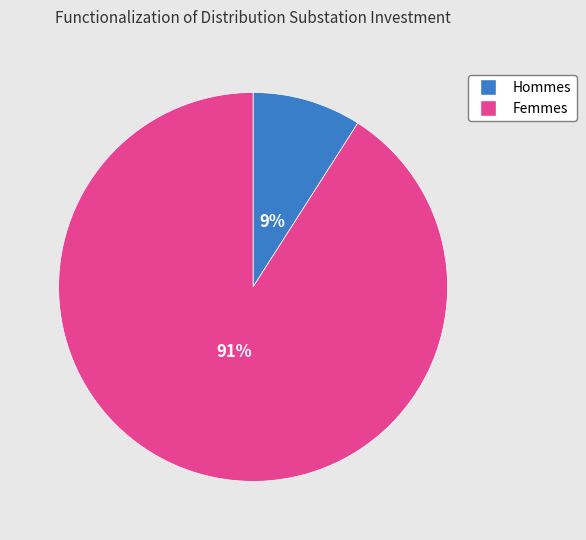

How many slices are in this pie chart?

2